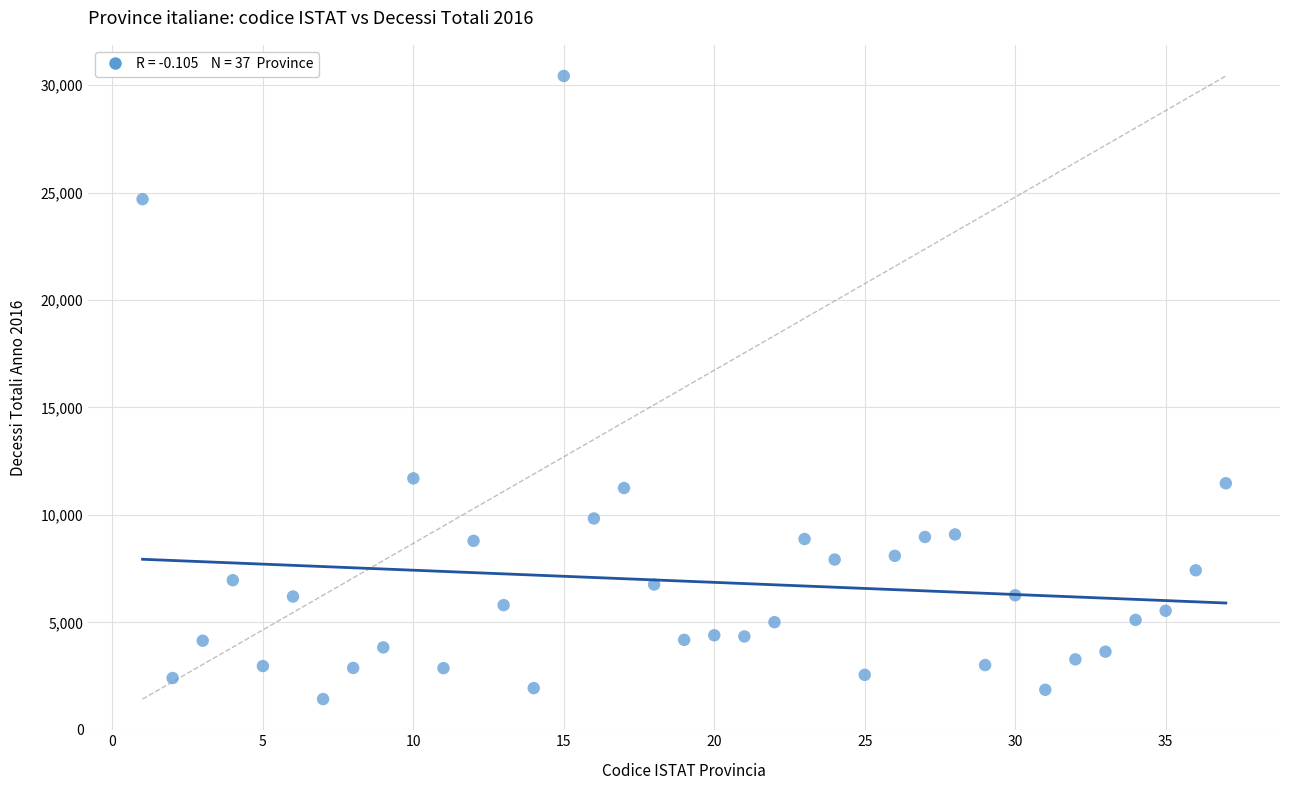

What is the range of Y values (max minus min)?

28992